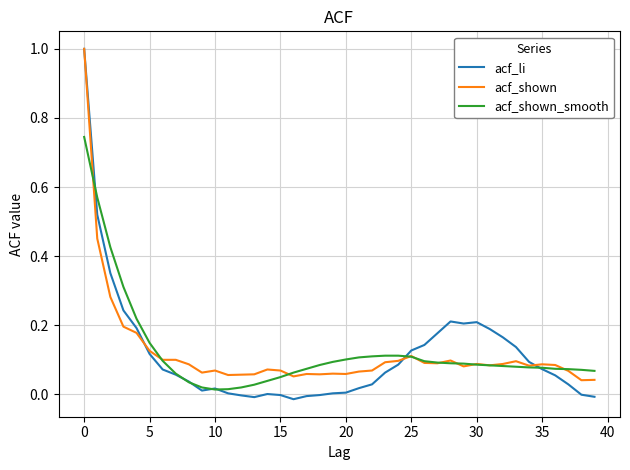

What is the maximum value for acf_li?

1.0